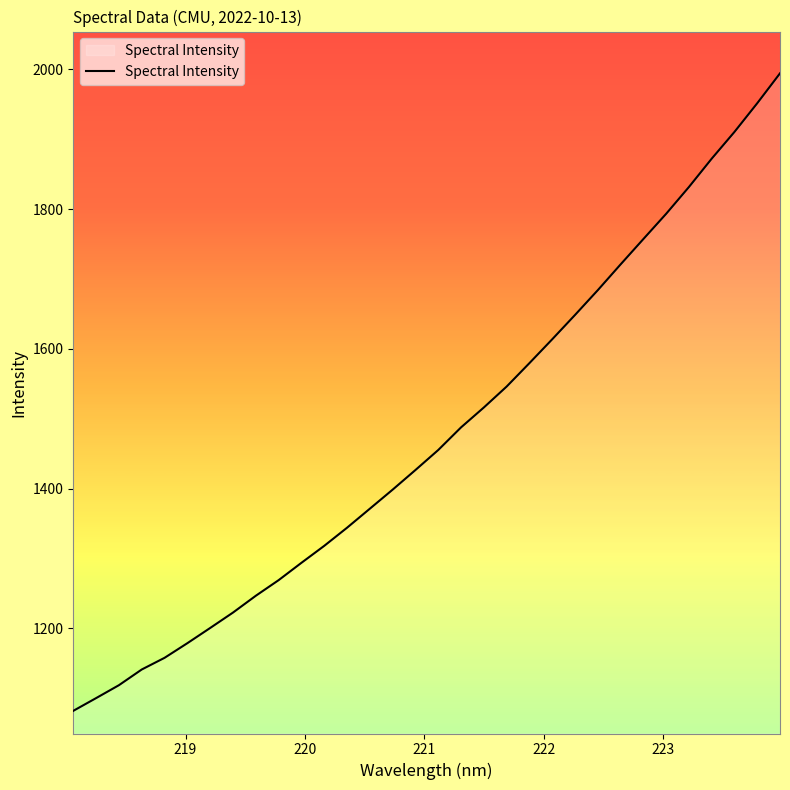

What is the smallest value displayed?

1081.7